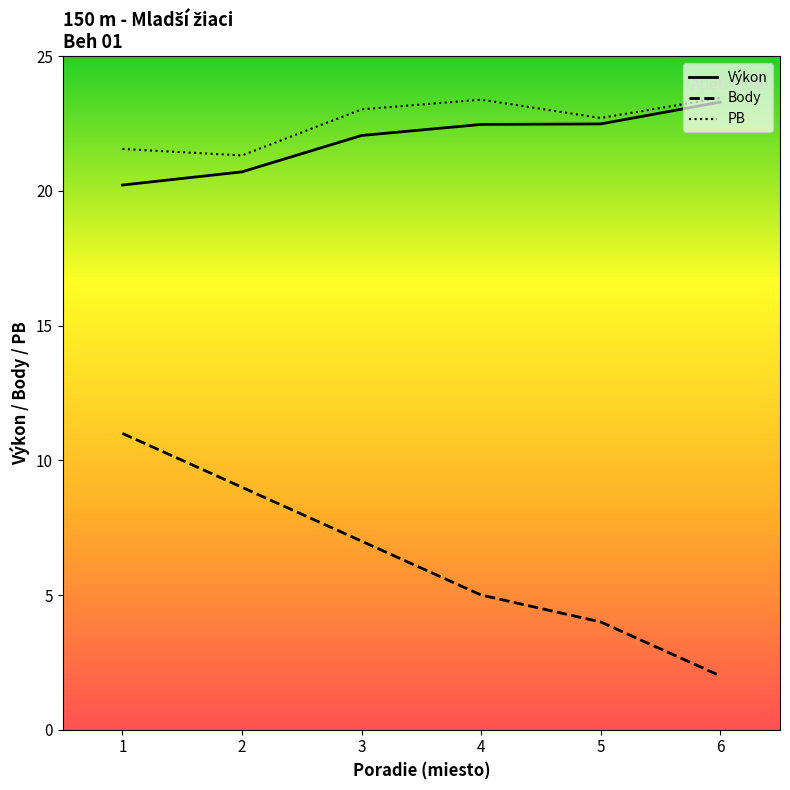

At which label does Výkon reach its minimum?

1